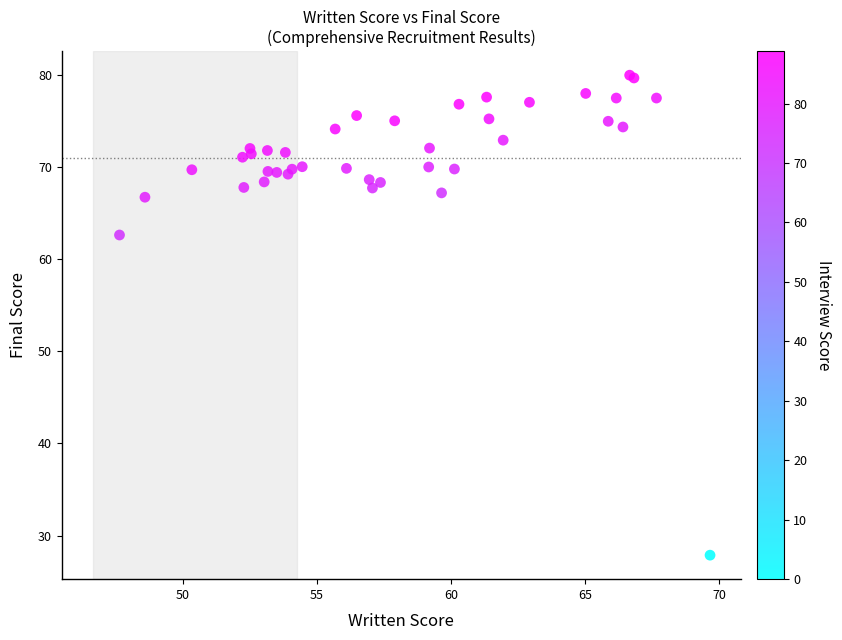

What Y value in the scatter plot is closest to 53?

62.6